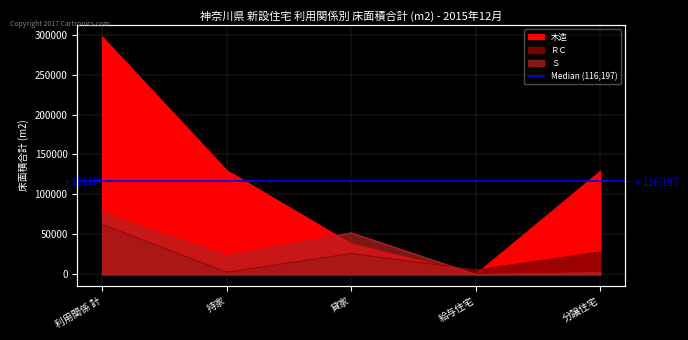

How many times do 木造 and ＲＣ cross each other?

2